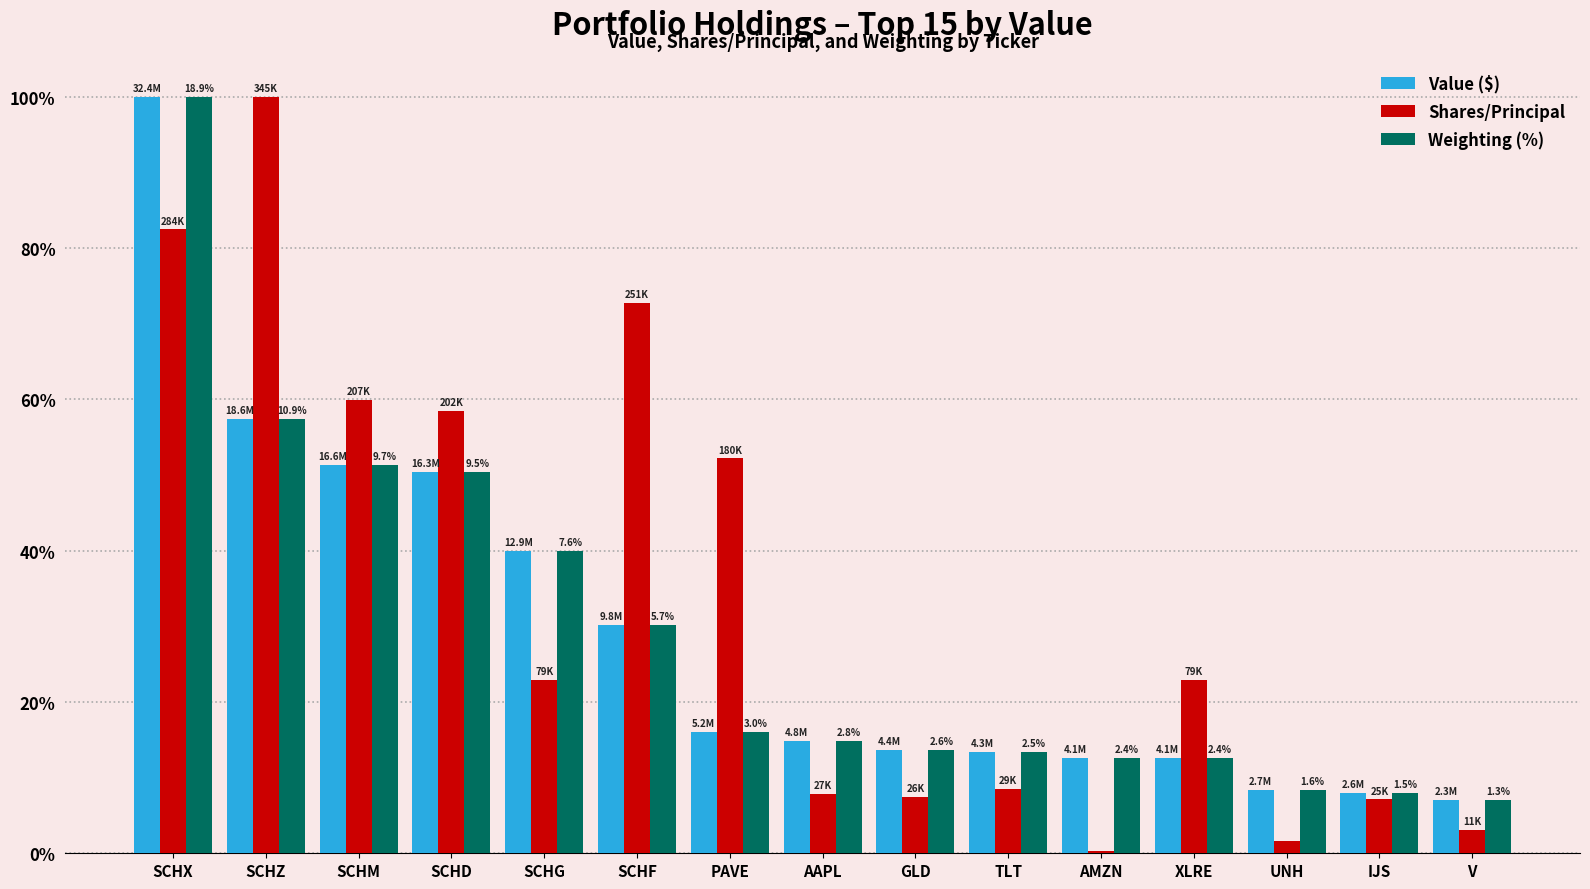

What position from the left is PAVE?

7